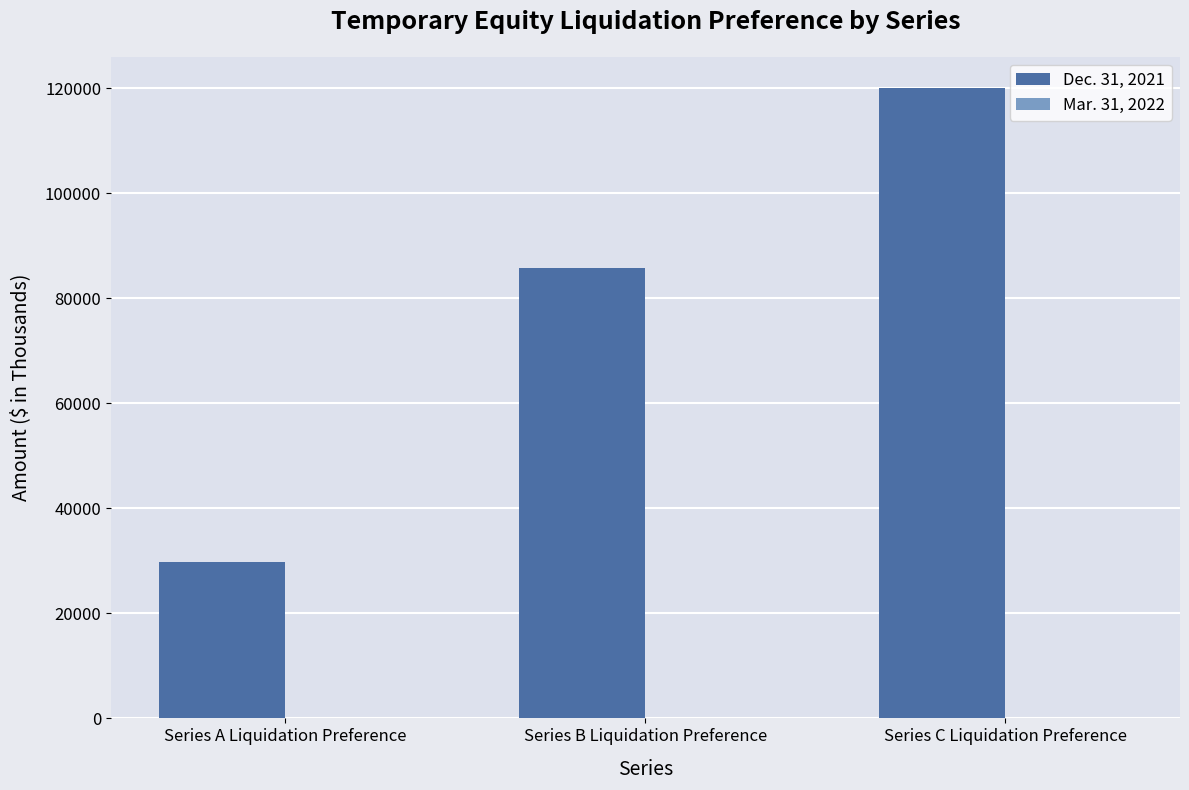

List the labels in order of value, smallest first.

Series A Liquidation Preference, Series B Liquidation Preference, Series C Liquidation Preference